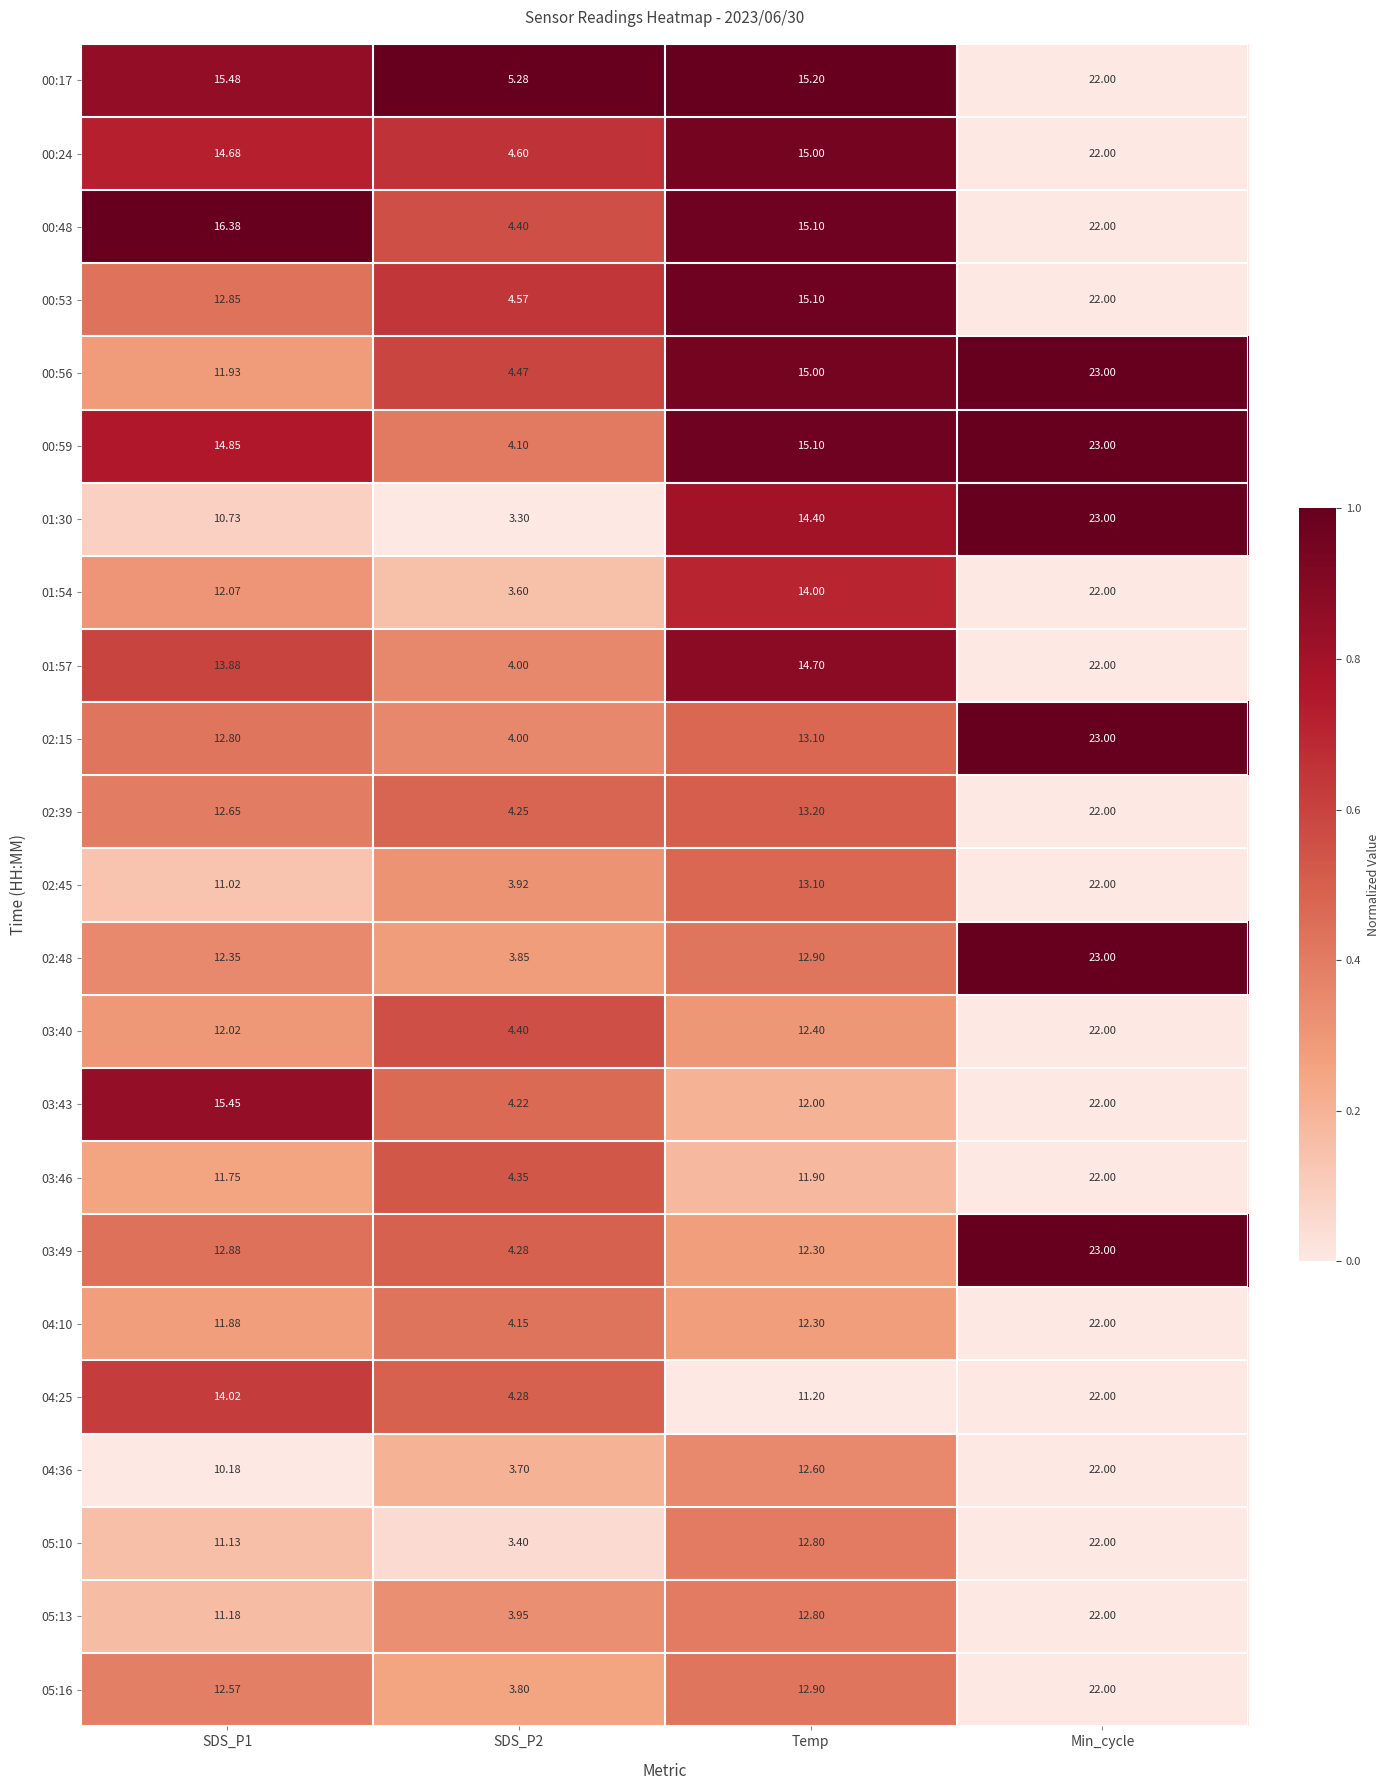

Which label corresponds to the largest value in the chart?

Min_cycle